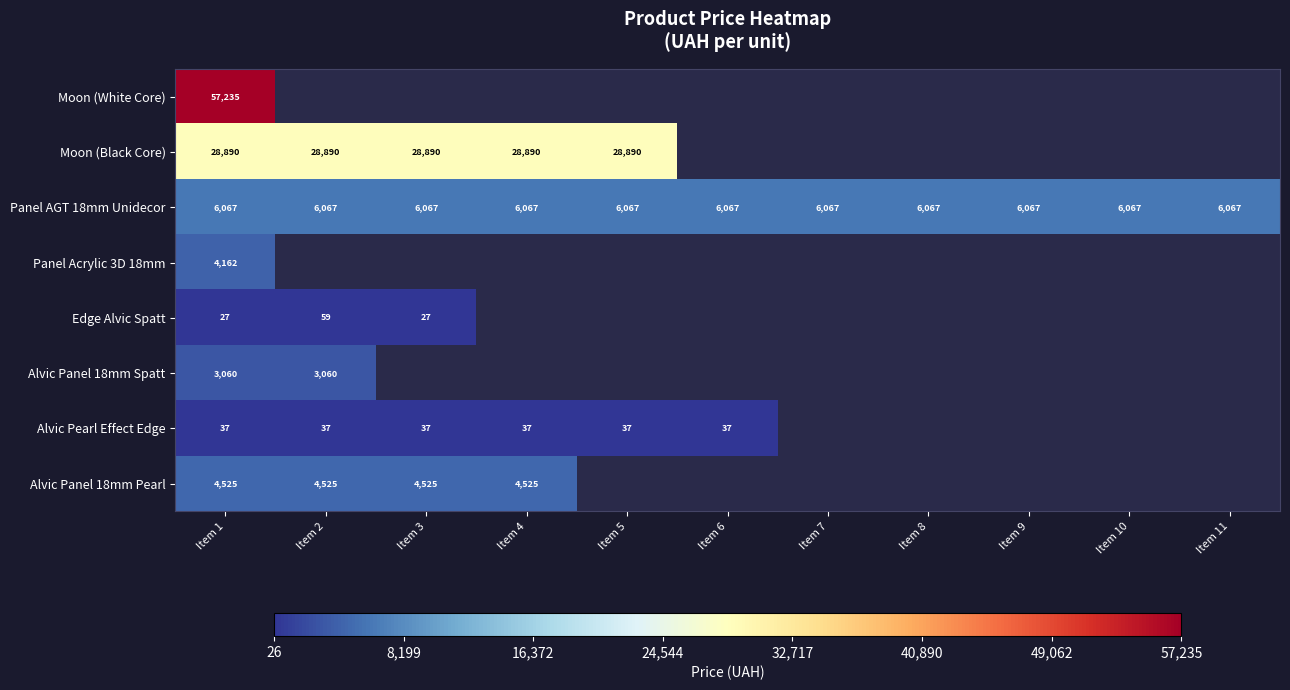

Which series has the largest range (max minus min)?

Edge Alvic Spatt